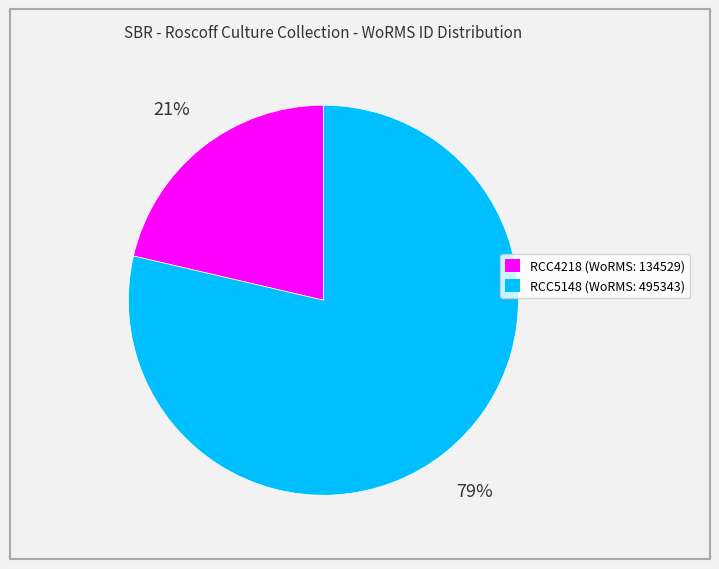

How many segments does this pie chart have?

2